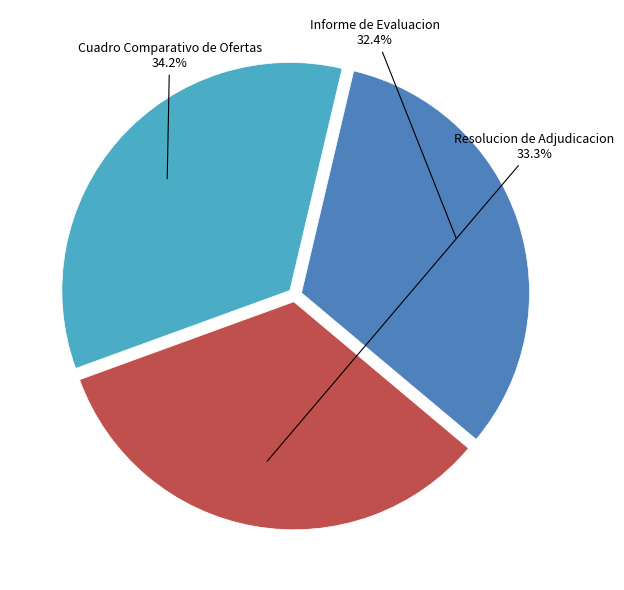

How many slices are in this pie chart?

3